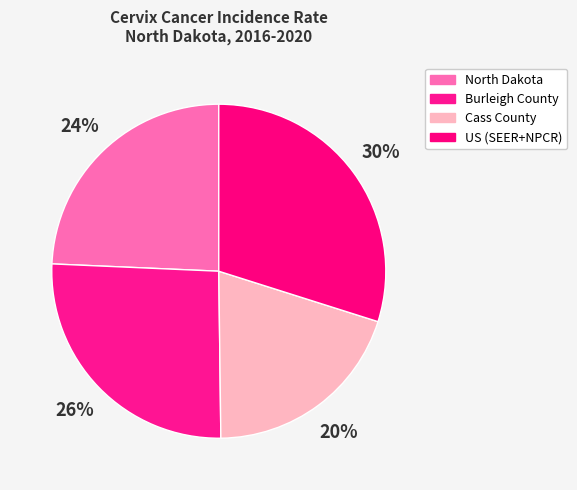

To the nearest percent, what portion does North Dakota represent?

24%